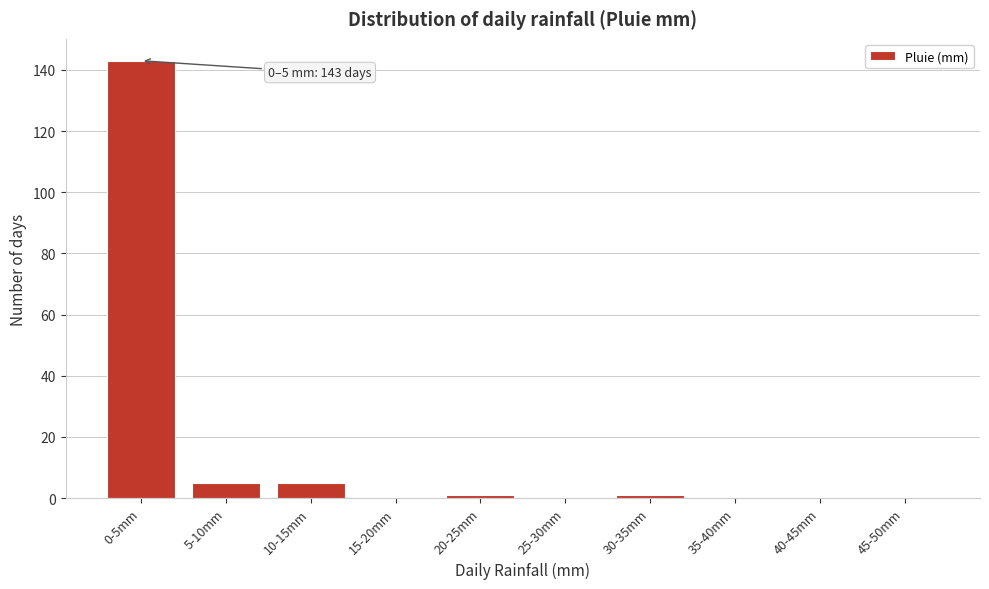

Reading left to right, transcribe all the data shown in this chart.

0-5mm=143	5-10mm=5	10-15mm=5	15-20mm=0	20-25mm=1	25-30mm=0	30-35mm=1	35-40mm=0	40-45mm=0	45-50mm=0